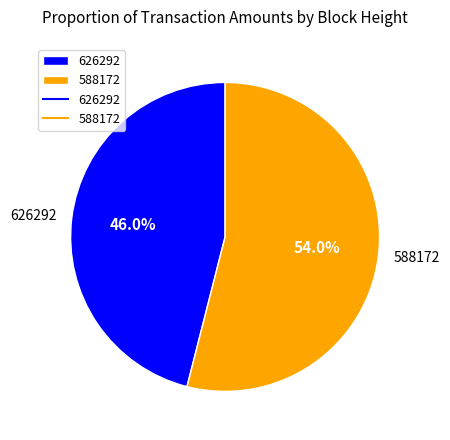

Which slice is the largest?

588172